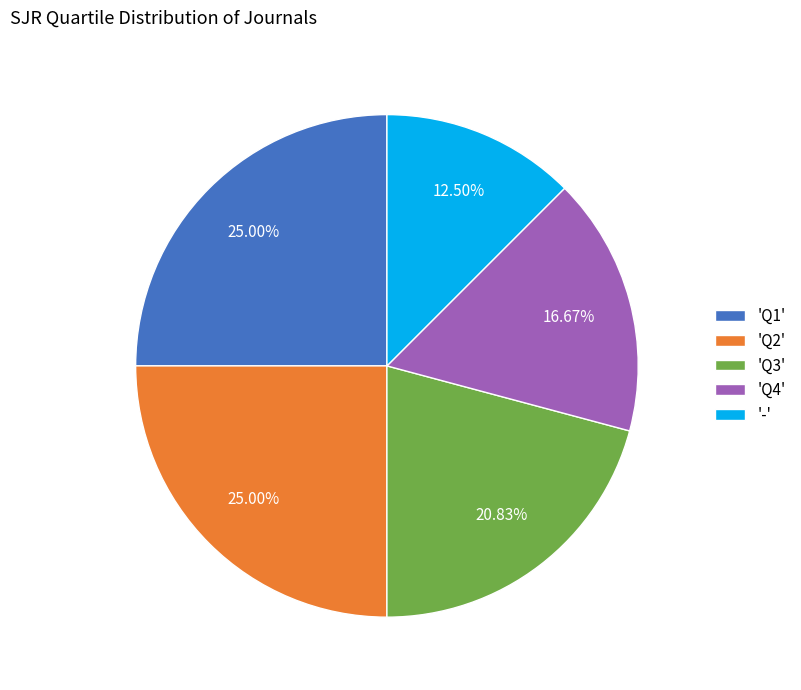

Count the number of slices in the pie.

5